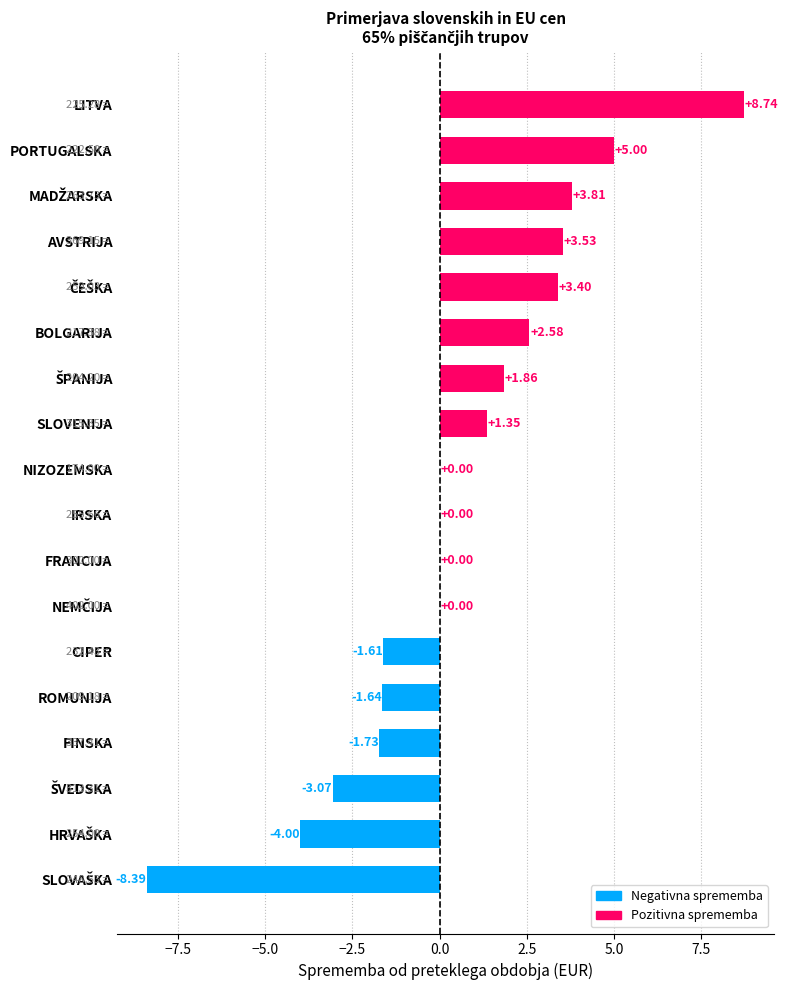

At which category does the chart reach its peak across all series?

LITVA